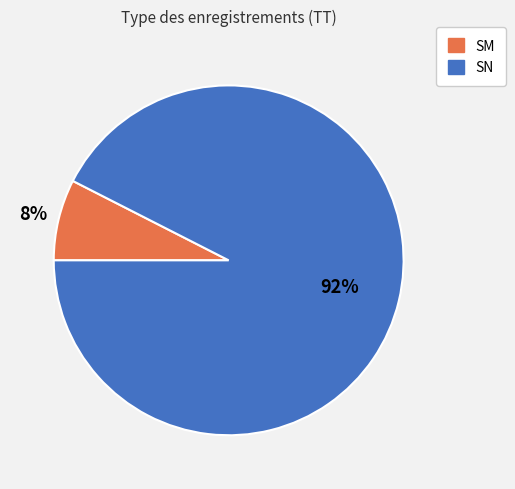

Count the number of slices in the pie.

2